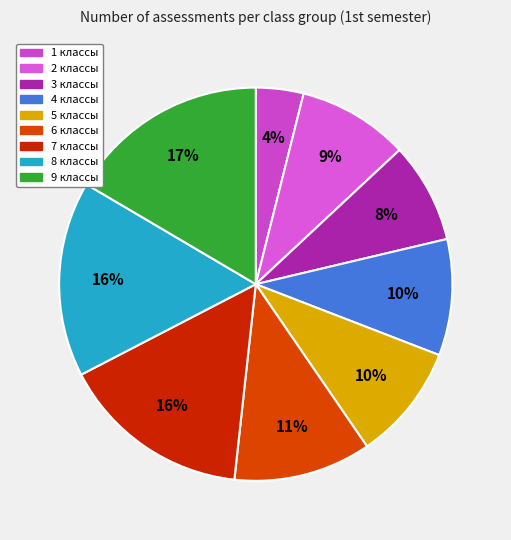

True or false: 6 классы accounts for 11% of the total.

True